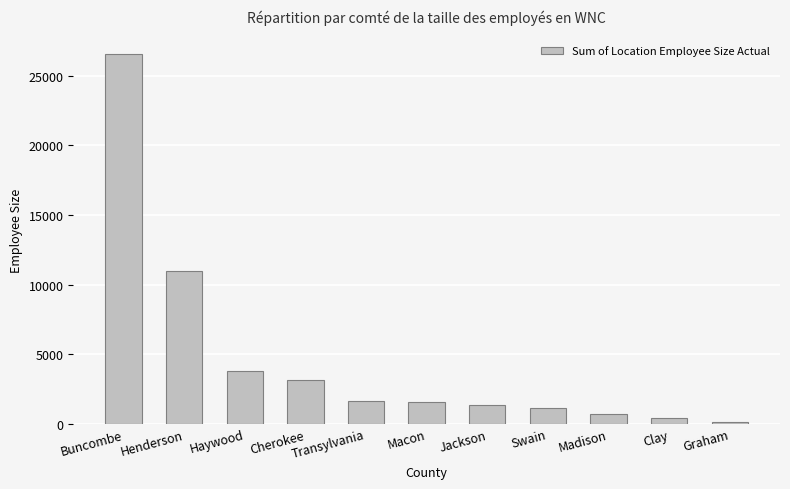

Between Macon and Haywood, which is larger?

Haywood